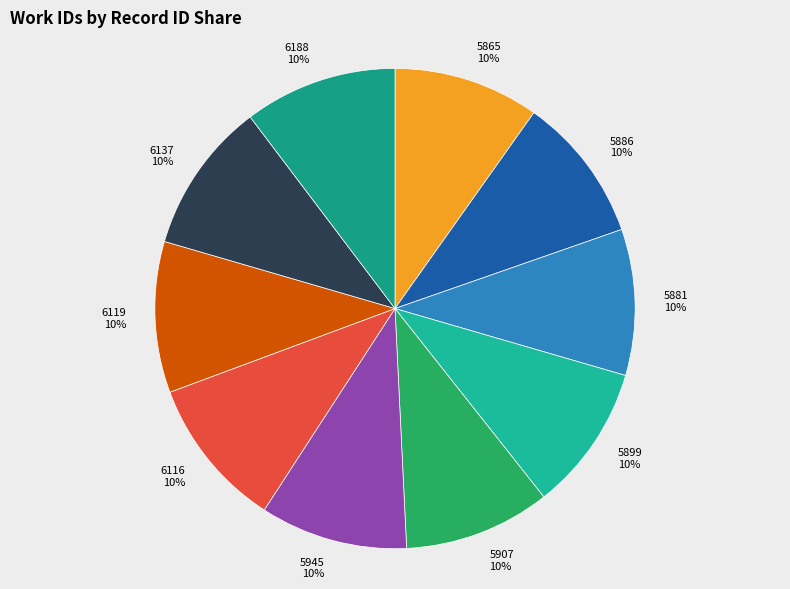

The 5881 slice represents 10% of the pie. True or false?

True